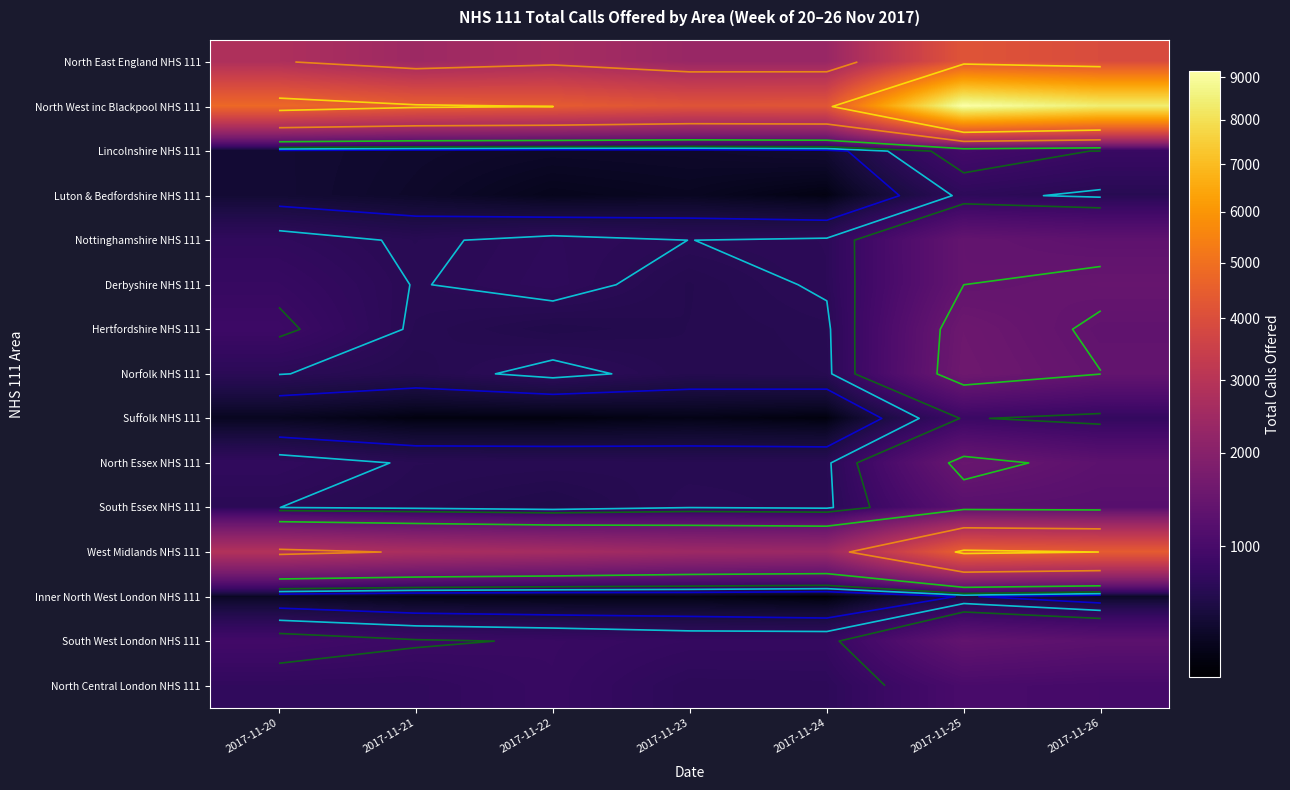

What is the spread (max minus min) of values at 2017-11-21?

4153